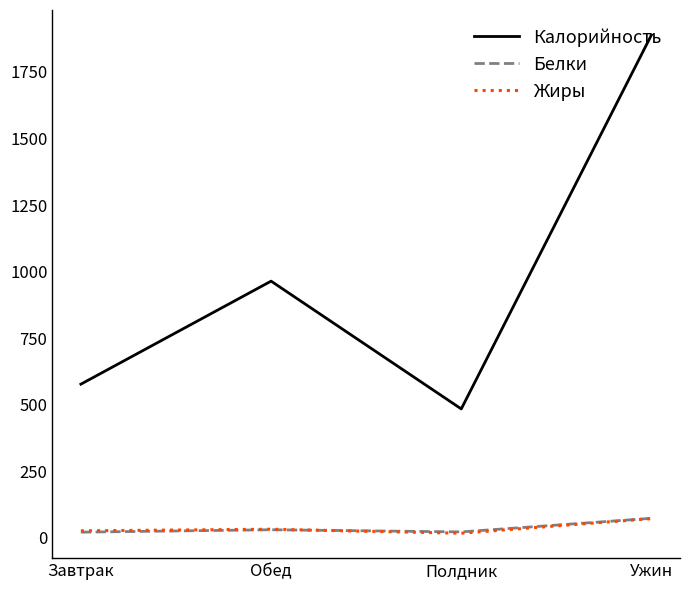

In Калорийность, how many points are higher than both neighbors (excluding endpoints)?

1